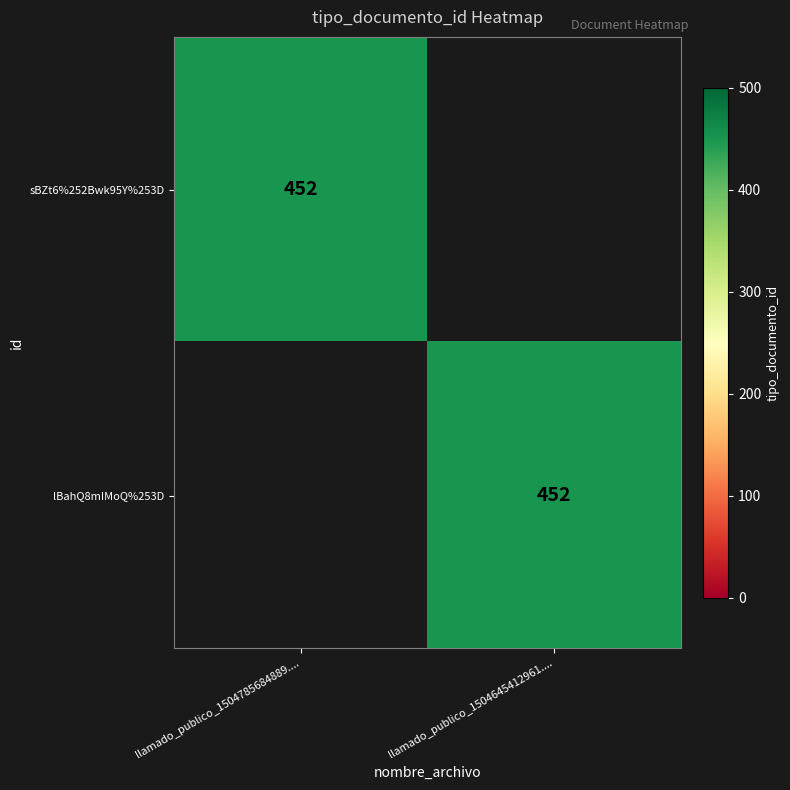

The sBZt6%252Bwk95Y%253D series shows 452 at llamado_publico_1504785684889..... True or false?

True